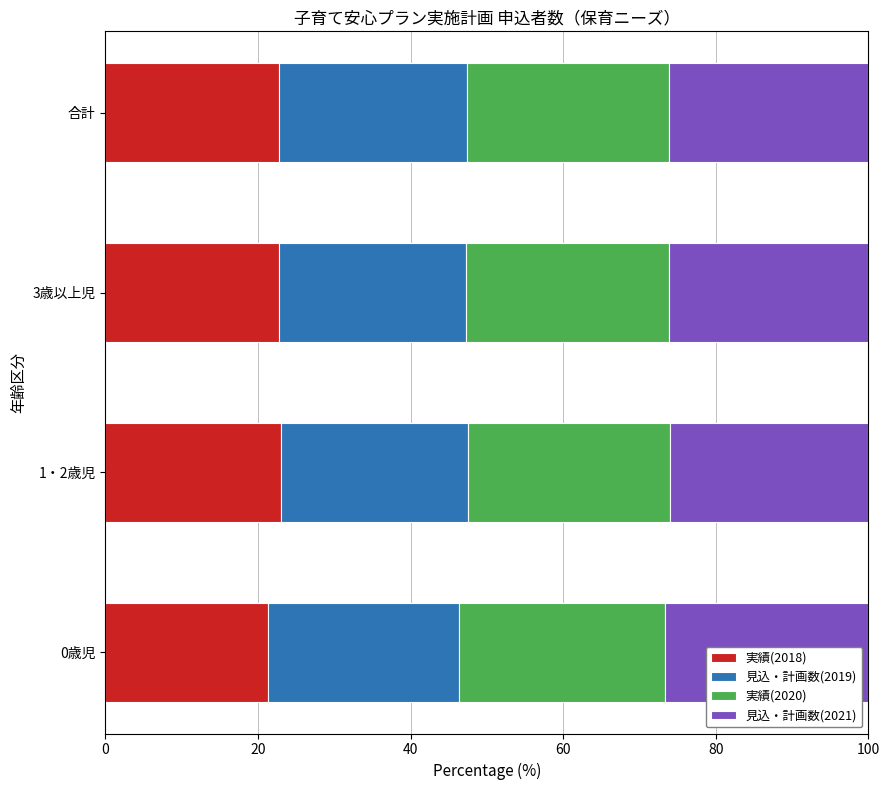

What is the minimum value for 実績(2018)?

21.3